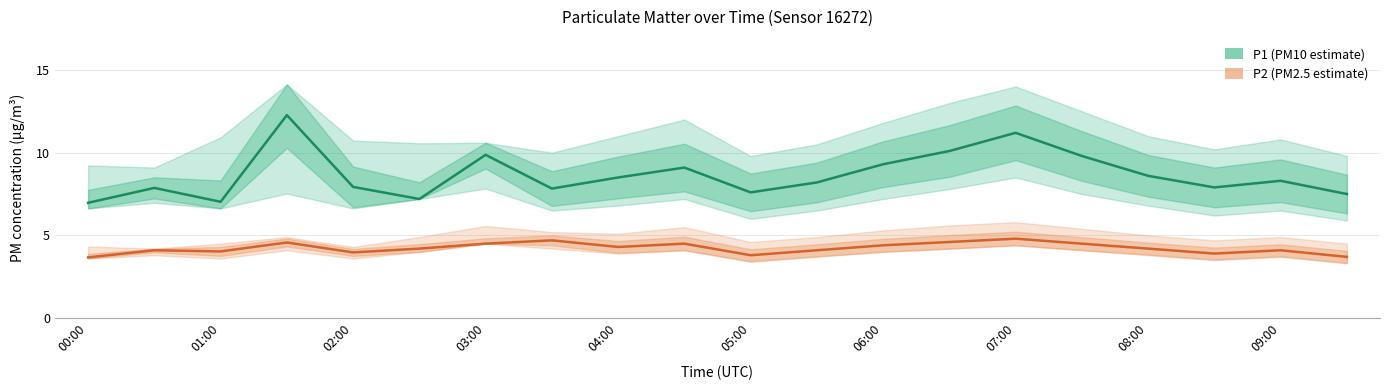

What is the average value of the P1 (PM10 estimate) series?

8.7